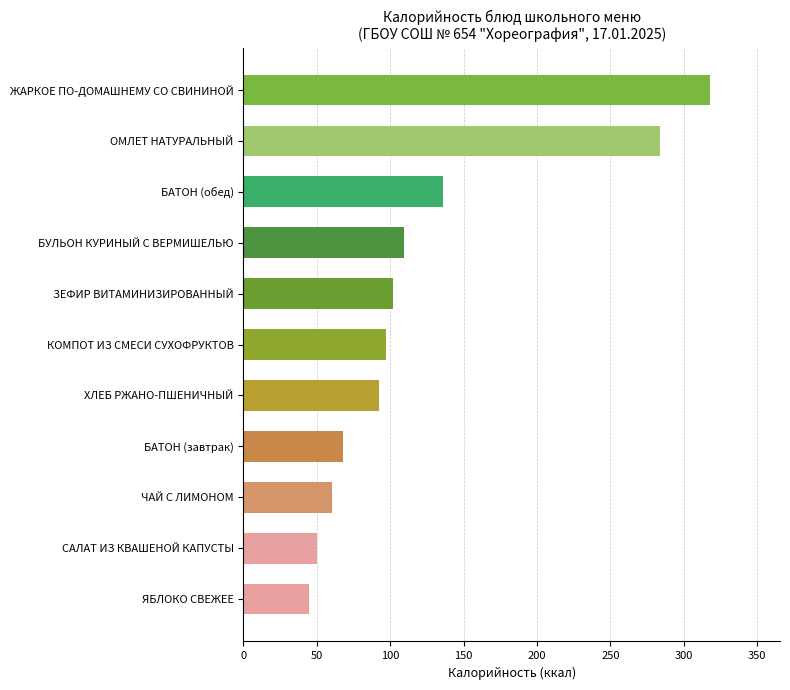

What is the greatest value displayed?

317.8